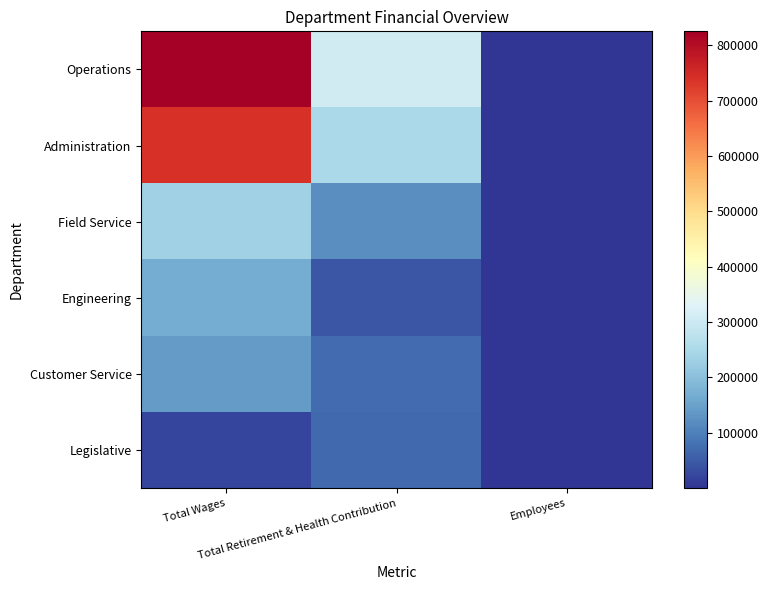

At which category does the chart reach its minimum across all series?

Employees